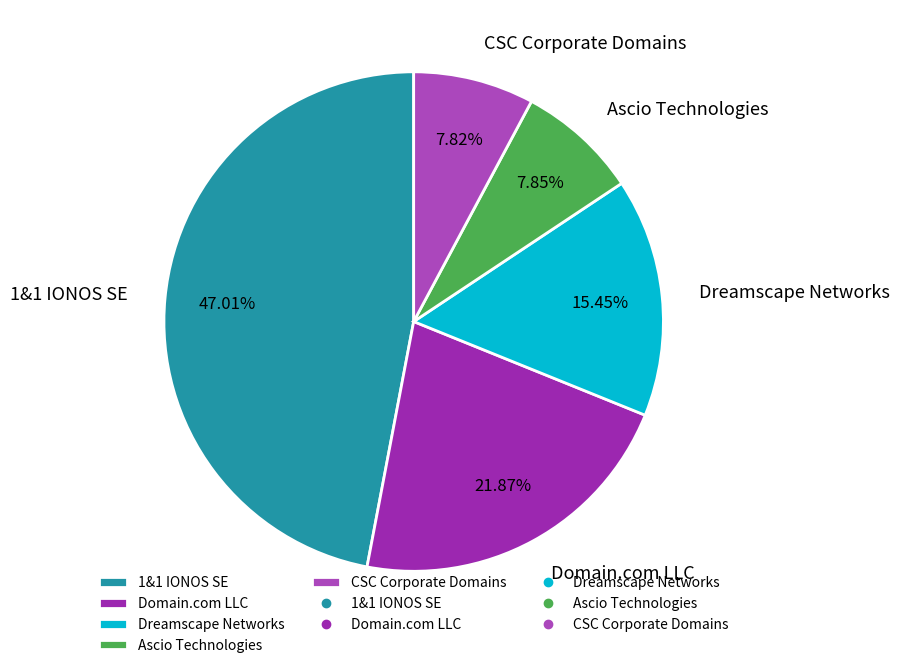

Which has a higher value, 1&1 IONOS SE or CSC Corporate Domains?

1&1 IONOS SE